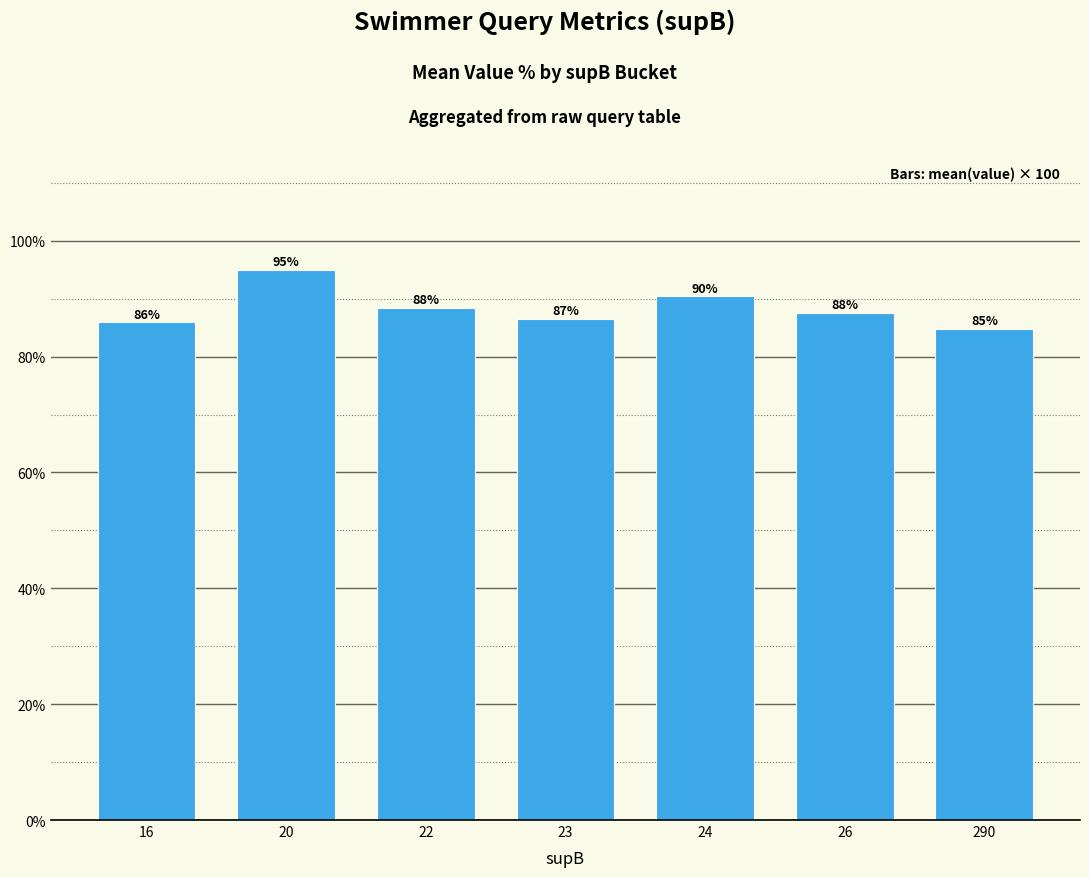

True or false: the data shows 155.1 at 26.

False